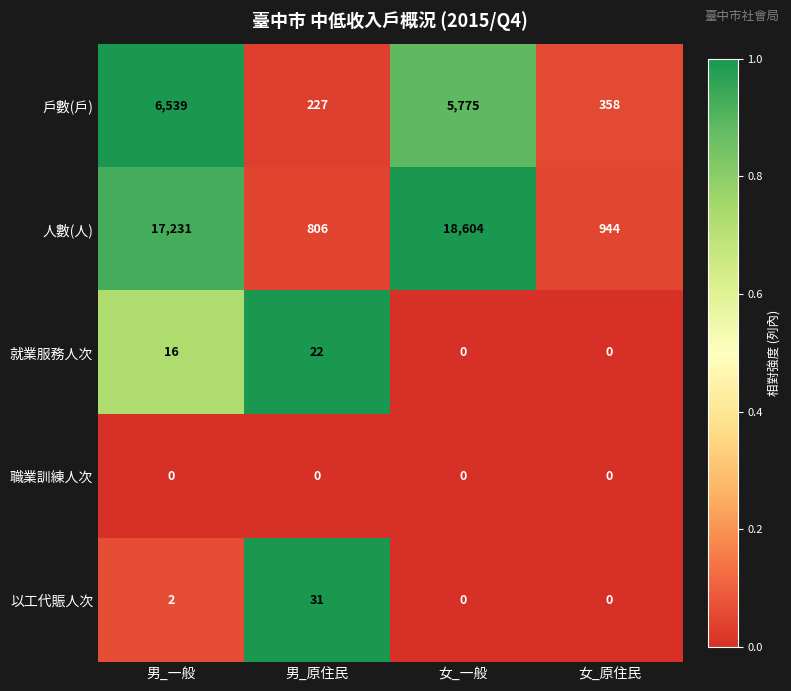

Which series has the largest range (max minus min)?

人數(人)